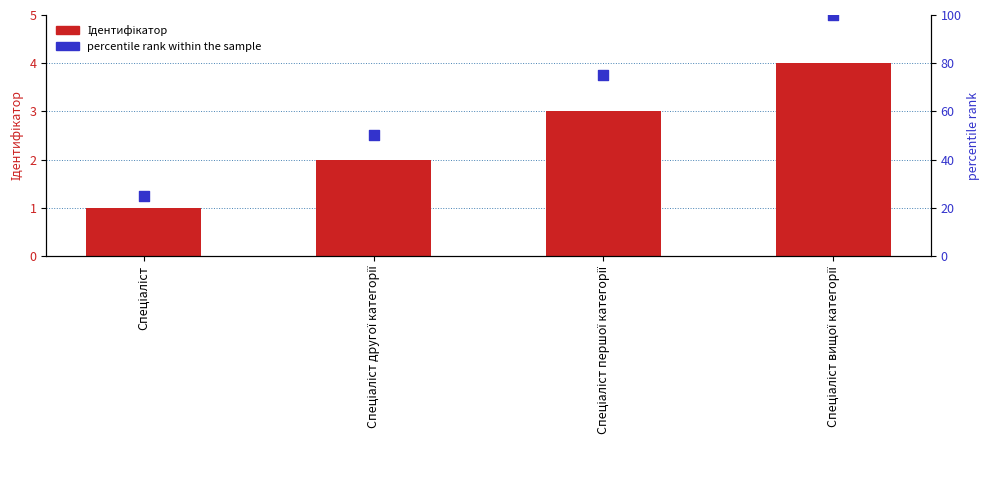

What is the total value across all series at Спеціаліст?

26